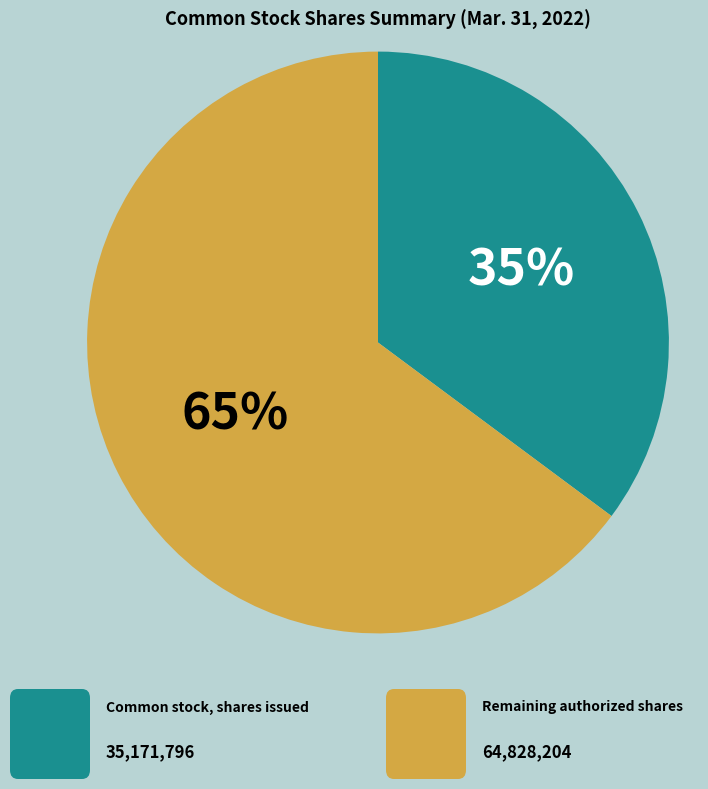

To the nearest percent, what is the average slice percentage?

50%